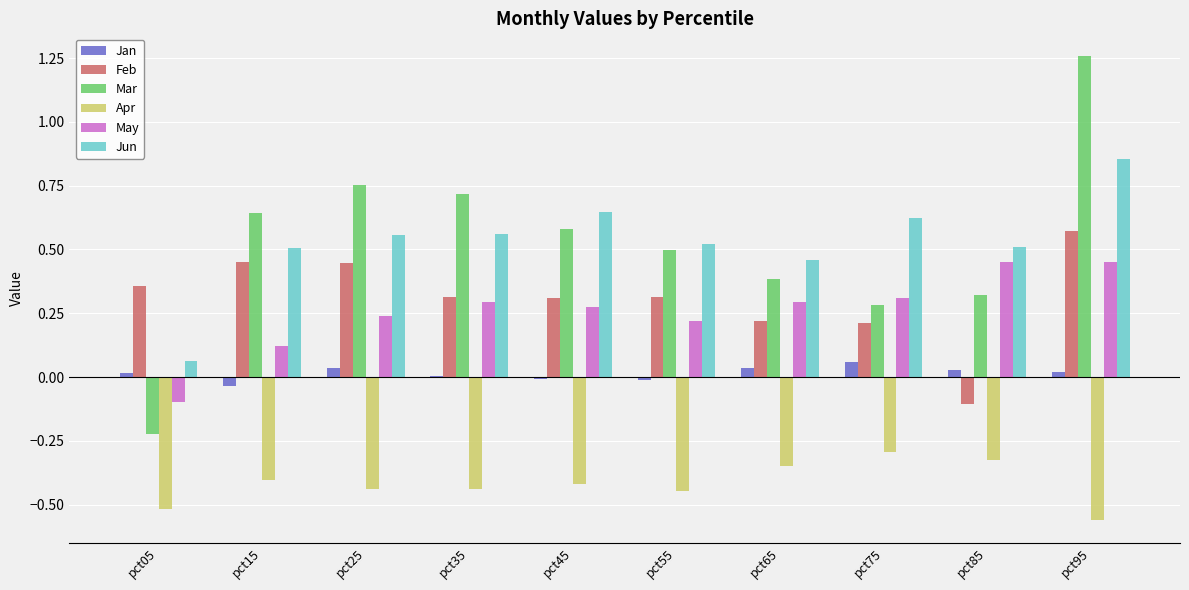

What is the sum of all Jun values?

5.3